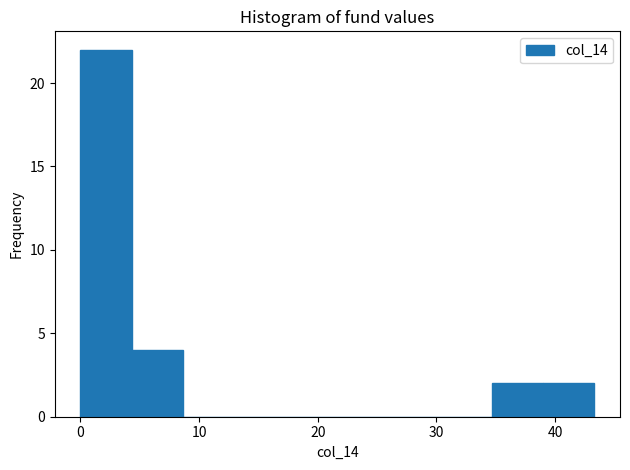

Reading left to right, transcribe this chart: for each bar, give the range it covers on the x-axis and its height. Neither the bar edges nor the heights are printed on the chart, so give them approximately, as read against the axes.

0 to 4: 22
4 to 9: 4
9 to 13: 0
13 to 17: 0
17 to 22: 0
22 to 26: 0
26 to 30: 0
30 to 35: 0
35 to 39: 2
39 to 43: 2